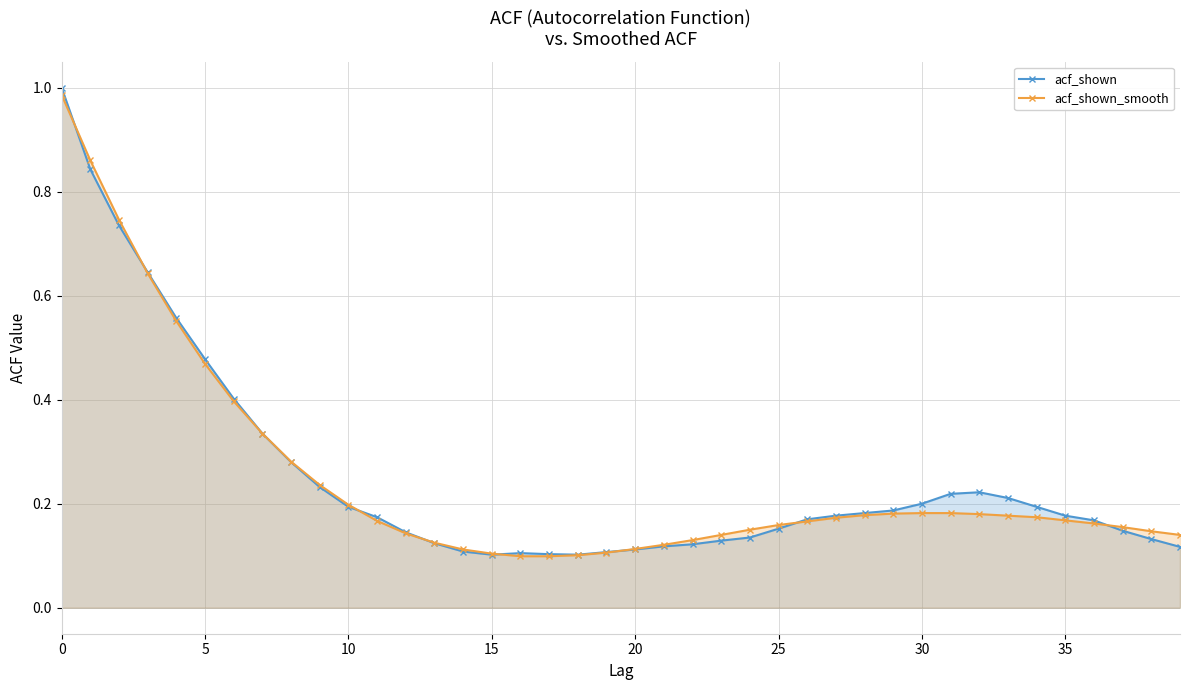

Does the chart display data point markers on the line(s)?

Yes